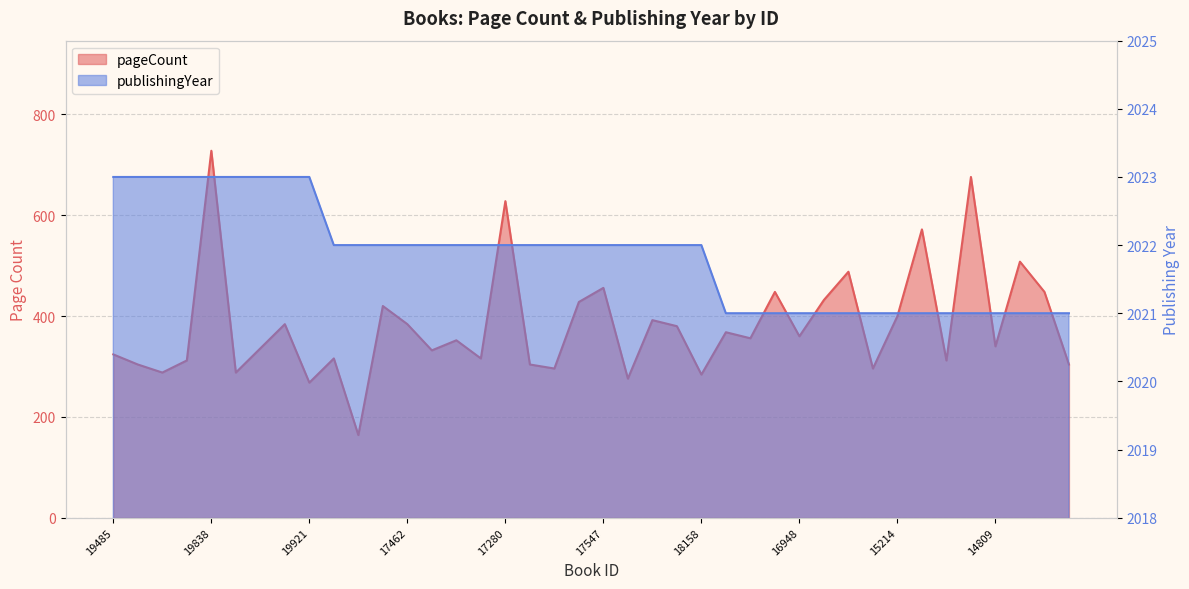

True or false: publishingYear has more than 1 points higher than both neighbors.

False